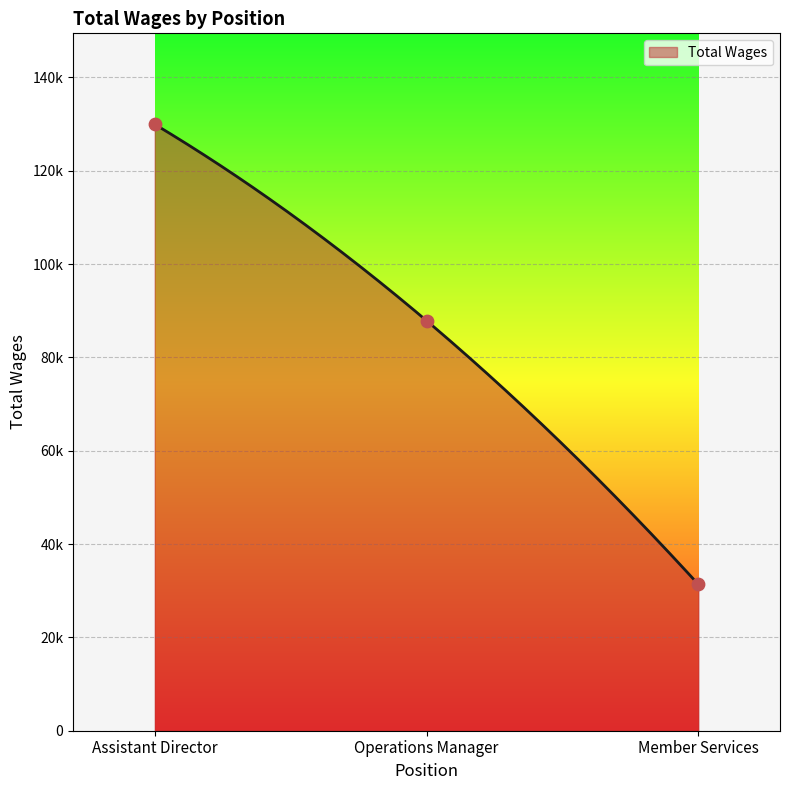

Between Assistant Director and Member Services, which is larger?

Assistant Director